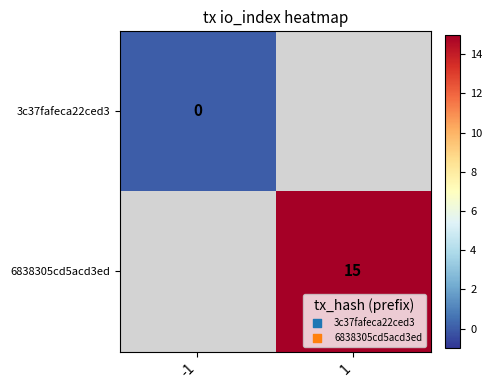

Is the value of 3c37fafeca22ced3 at -1 greater than the value of 6838305cd5acd3ed at 1?

No